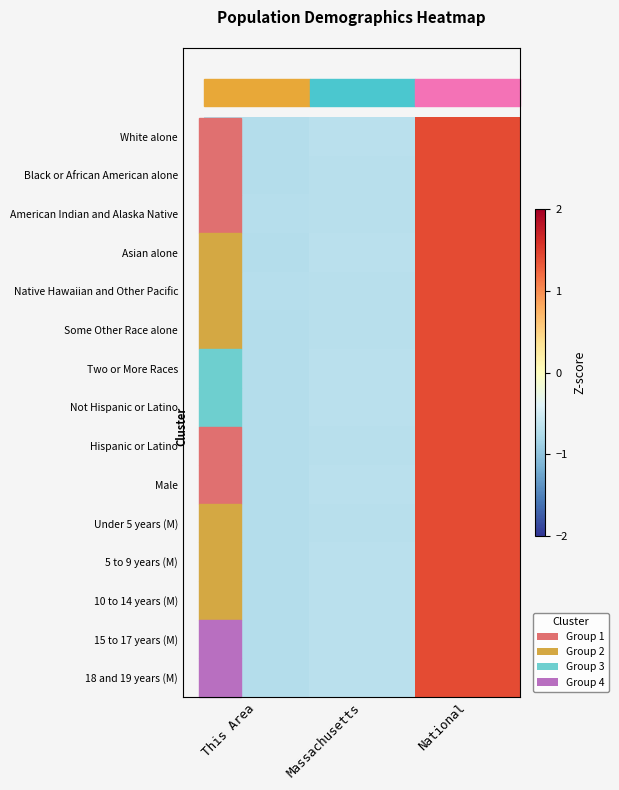

How many data points does each series have?

3